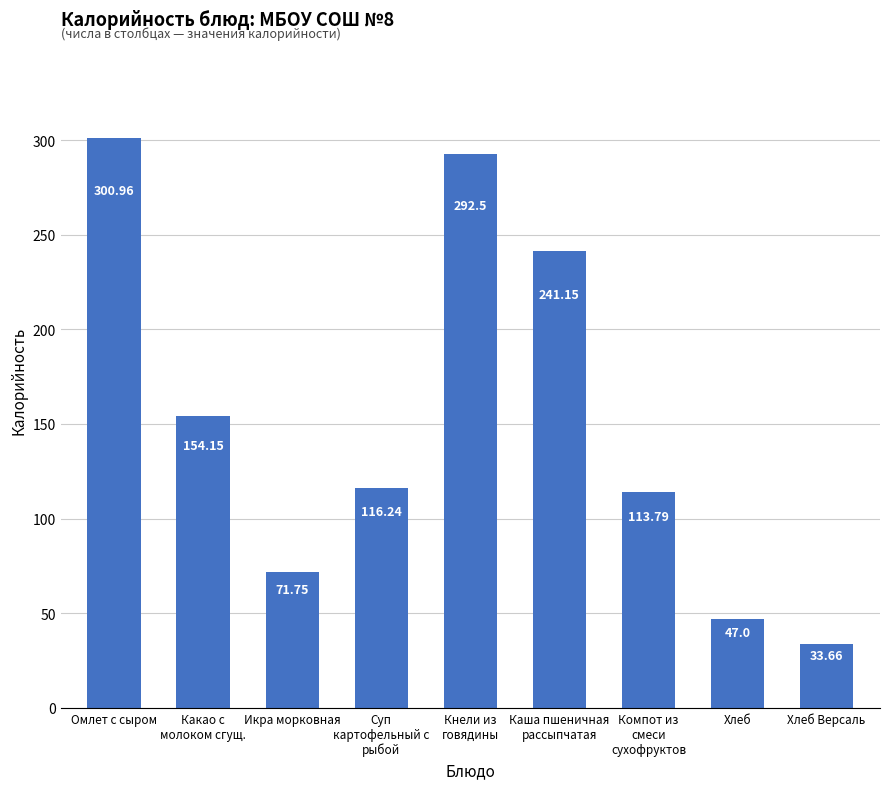

The value at Хлеб is 47.0. True or false?

True